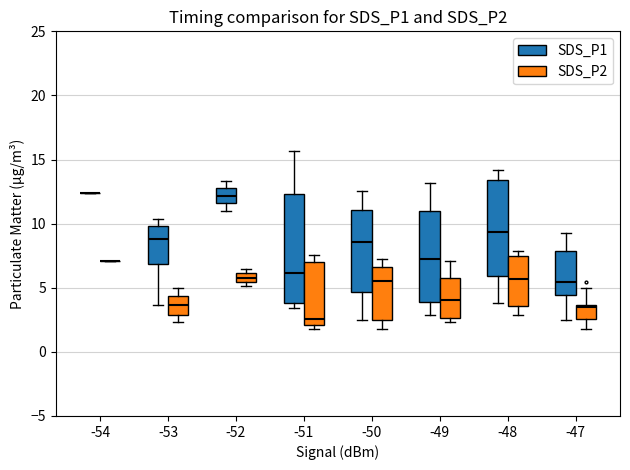

Comparing the boxes themselves (not the whiskers), which one is the tallest?

-51 (SDS_P1)